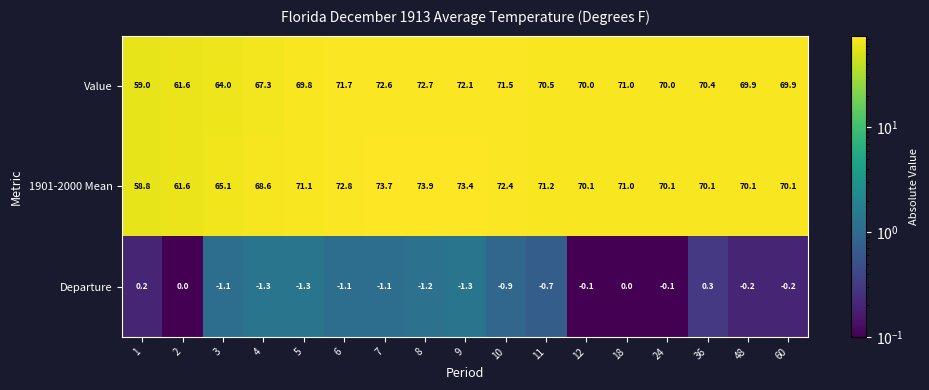

What is the spread (max minus min) of values at 60?

70.3